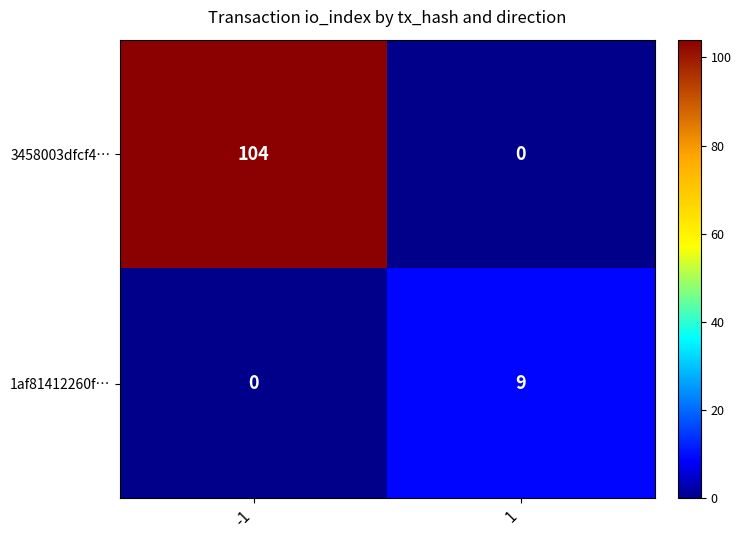

How many values in the 3458003dfcf4… series are below 104?

1